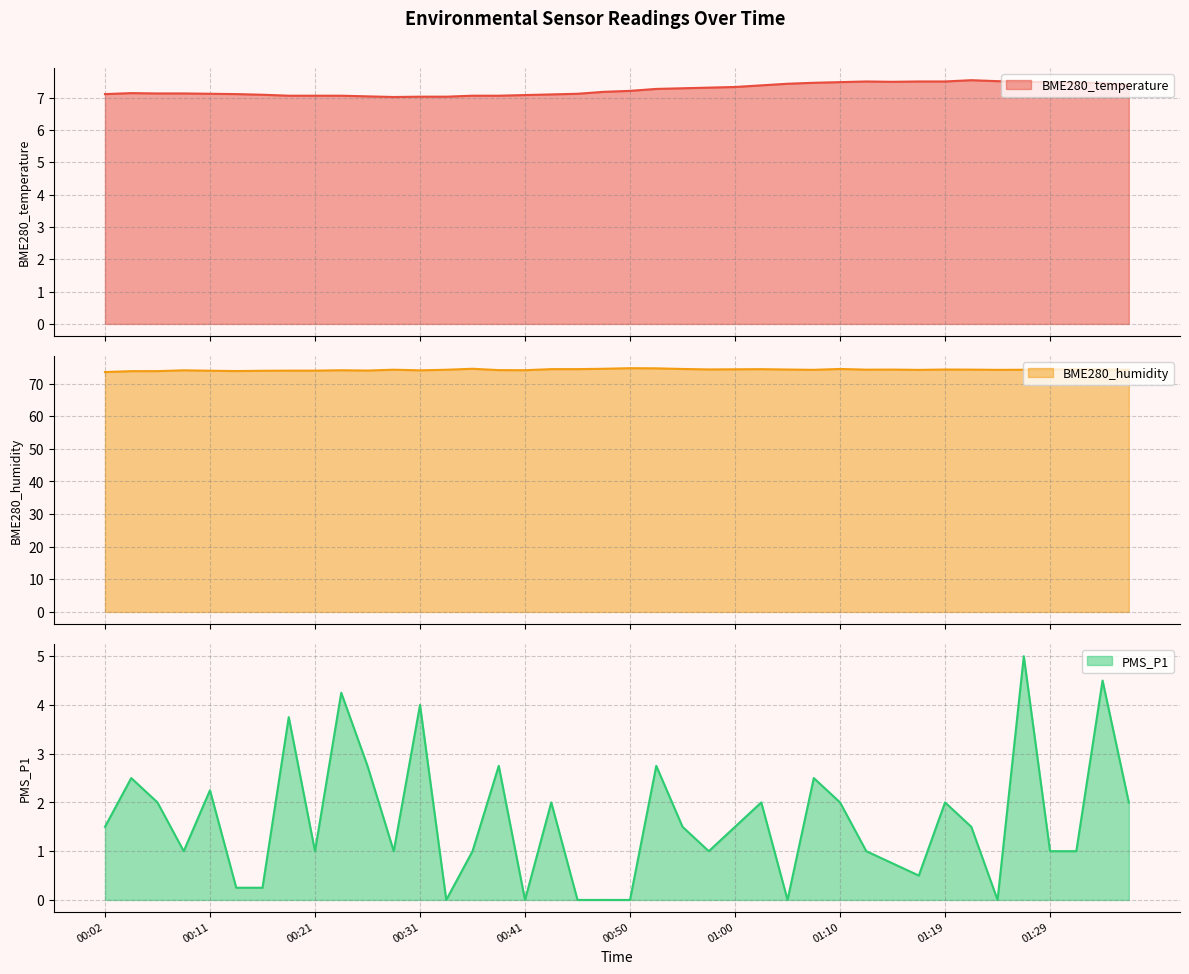

Count the number of data series in this chart.

3